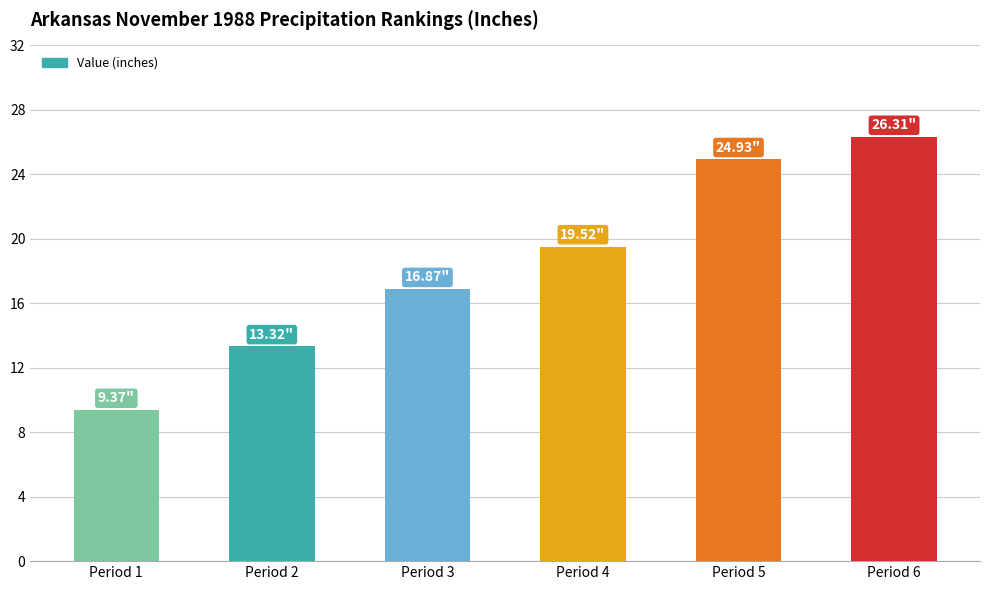

Reading left to right, list all the values displayed in this chart.

9.4	13.3	16.9	19.5	24.9	26.3